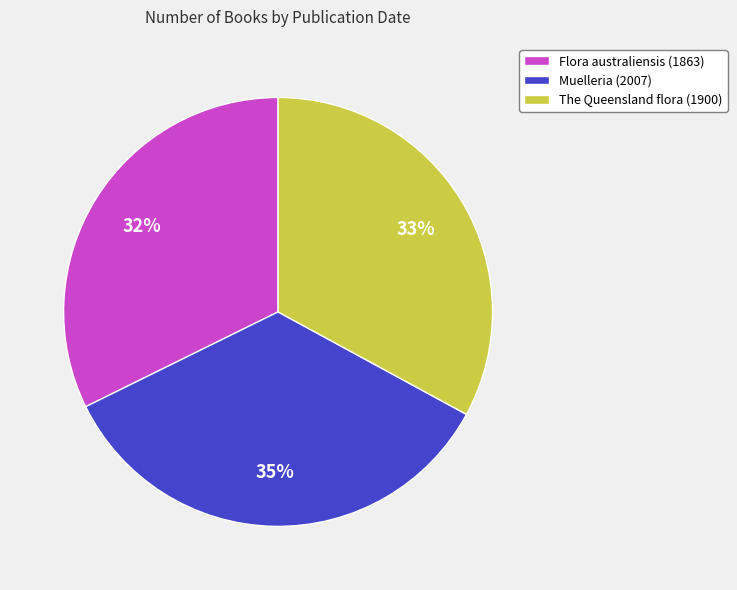

Do The Queensland flora (1900) and Flora australiensis (1863) together represent more than half of the pie?

Yes